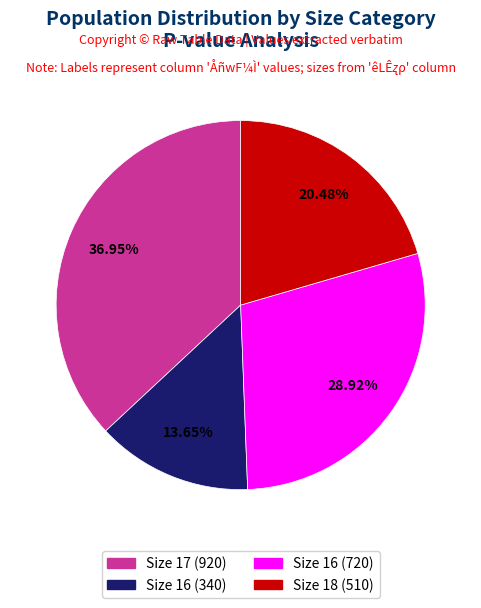

Is there a majority slice in this chart?

No